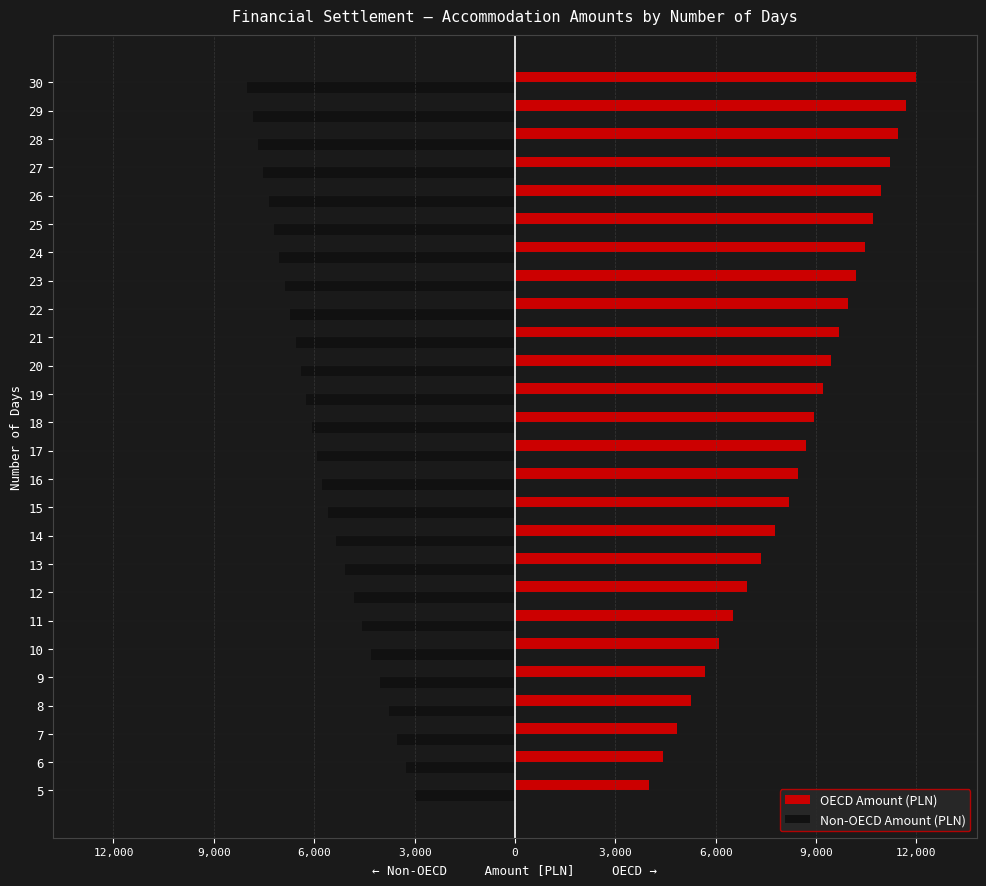

What is the difference between the maximum and minimum values in the OECD Amount (PLN) series?

8000